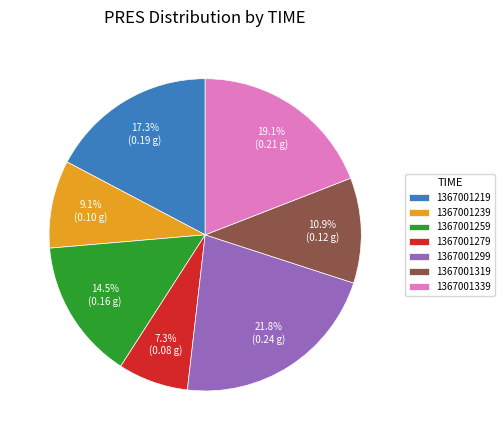

To the nearest percent, what is the combined percentage of 1367001219 and 1367001339?

36%